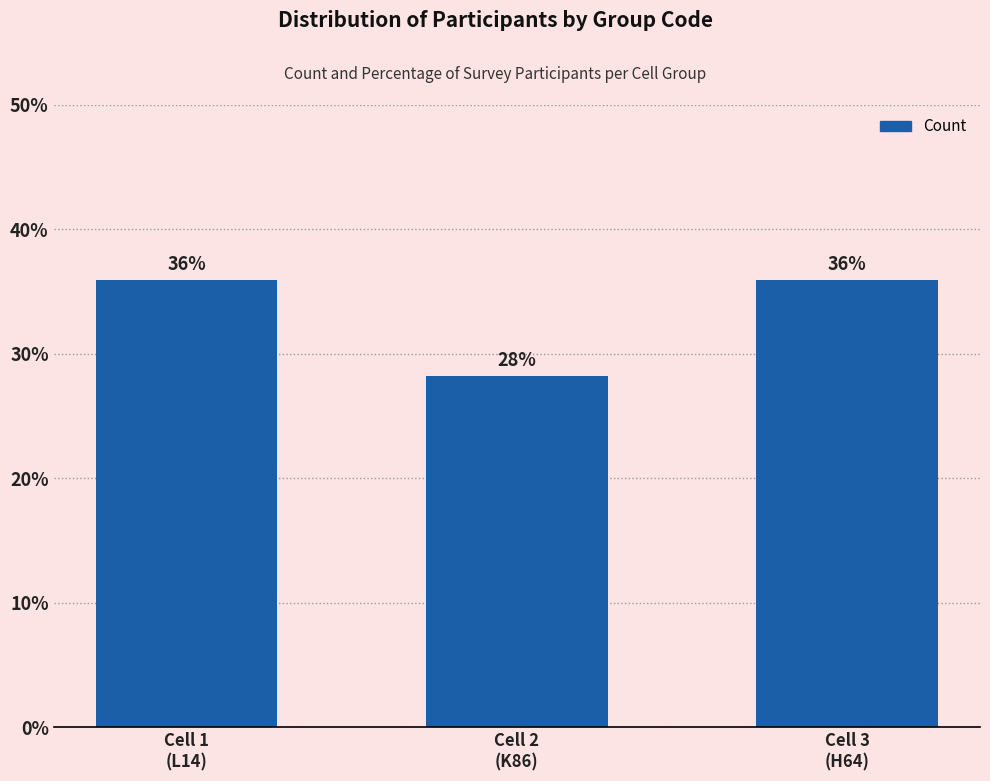

Which category has the lowest value across all series?

Cell 2
(K86)